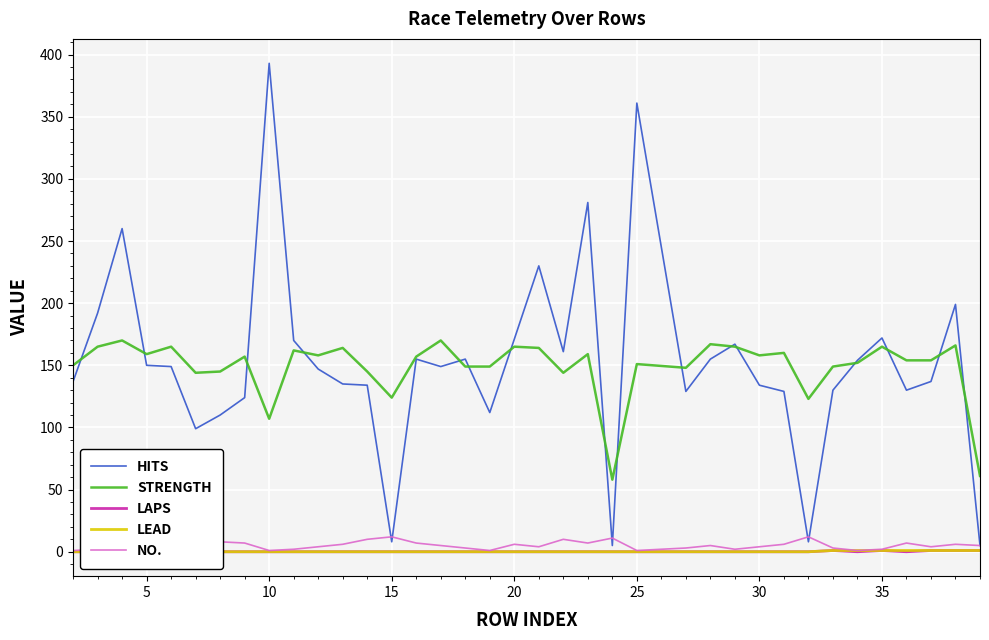

What is the greatest value displayed?

393